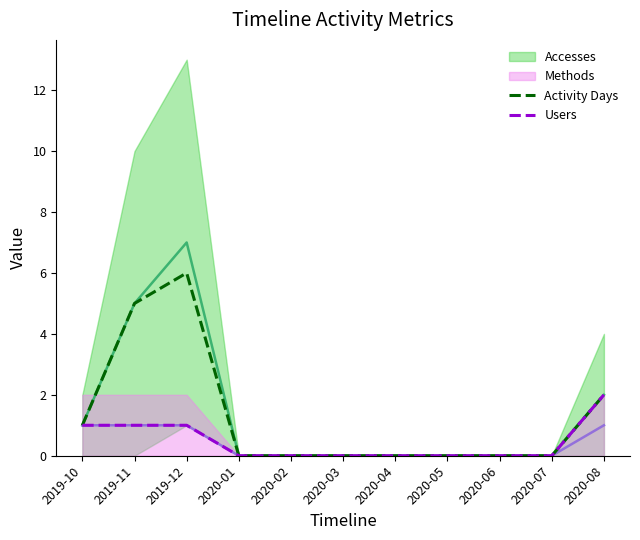

The Activity Days series shows 0 at 2020-03. True or false?

True